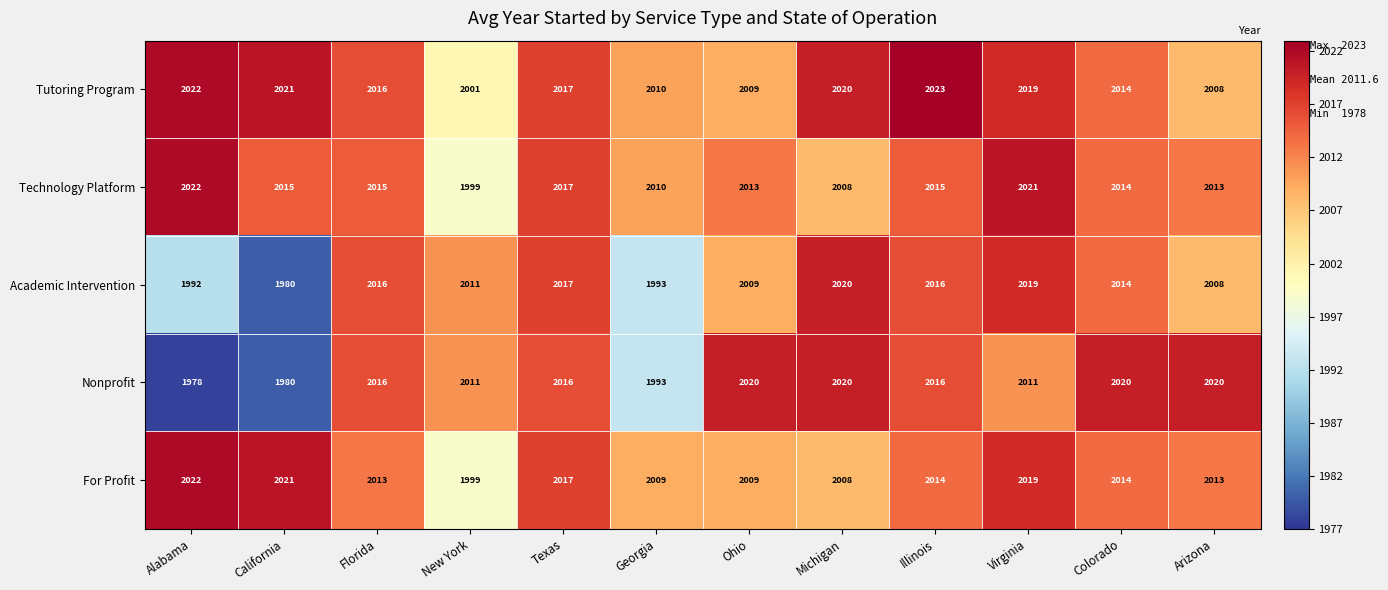

Which series has the largest total across all categories?

Tutoring Program